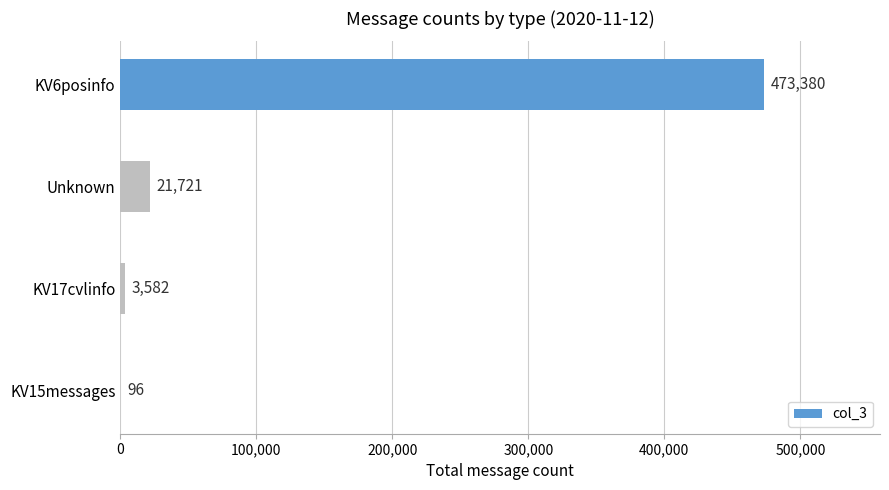

How many series are shown in this chart?

1